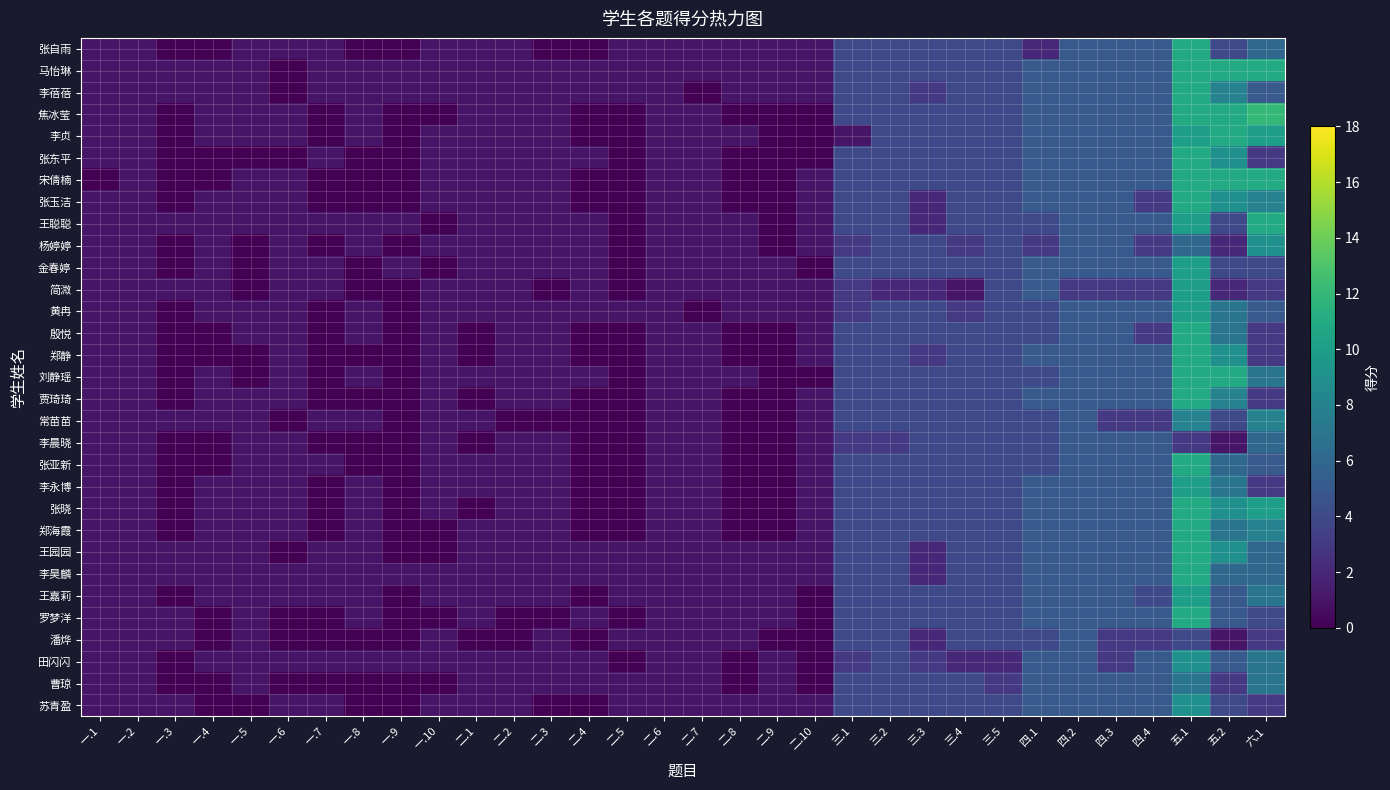

Reading left to right, transcribe all the data shown in this chart.

张自雨: 一.1=1	一.2=1	一.3=0	一.4=0	一.5=1	一.6=1	一.7=1	一.8=0	一.9=0	一.10=1	二.1=1	二.2=1	二.3=0	二.4=0	二.5=1	二.6=1	二.7=1	二.8=1	二.9=1	二.10=1	三.1=4	三.2=4	三.3=4	三.4=4	三.5=4	四.1=2	四.2=5	四.3=5	四.4=5	五.1=11	五.2=4	六.1=6
马怡琳: 一.1=1	一.2=1	一.3=1	一.4=1	一.5=1	一.6=0	一.7=1	一.8=1	一.9=1	一.10=1	二.1=1	二.2=1	二.3=1	二.4=1	二.5=1	二.6=1	二.7=1	二.8=1	二.9=1	二.10=1	三.1=4	三.2=4	三.3=4	三.4=4	三.5=4	四.1=5	四.2=5	四.3=5	四.4=5	五.1=11	五.2=11	六.1=11
李蓓蓓: 一.1=1	一.2=1	一.3=1	一.4=1	一.5=1	一.6=0	一.7=1	一.8=1	一.9=1	一.10=1	二.1=1	二.2=1	二.3=1	二.4=1	二.5=1	二.6=1	二.7=0	二.8=1	二.9=1	二.10=1	三.1=4	三.2=4	三.3=3	三.4=4	三.5=4	四.1=5	四.2=5	四.3=5	四.4=5	五.1=11	五.2=8	六.1=5
焦冰莹: 一.1=1	一.2=1	一.3=0	一.4=1	一.5=1	一.6=1	一.7=0	一.8=1	一.9=0	一.10=0	二.1=1	二.2=1	二.3=1	二.4=0	二.5=0	二.6=1	二.7=1	二.8=0	二.9=0	二.10=0	三.1=4	三.2=4	三.3=4	三.4=4	三.5=4	四.1=5	四.2=5	四.3=5	四.4=5	五.1=11	五.2=11	六.1=12
李贞: 一.1=1	一.2=1	一.3=0	一.4=1	一.5=1	一.6=1	一.7=0	一.8=1	一.9=0	一.10=1	二.1=1	二.2=1	二.3=1	二.4=0	二.5=0	二.6=1	二.7=1	二.8=1	二.9=0	二.10=0	三.1=1	三.2=4	三.3=4	三.4=4	三.5=4	四.1=5	四.2=5	四.3=5	四.4=5	五.1=10	五.2=11	六.1=10
张东平: 一.1=1	一.2=1	一.3=0	一.4=0	一.5=0	一.6=0	一.7=1	一.8=0	一.9=0	一.10=1	二.1=1	二.2=1	二.3=1	二.4=1	二.5=0	二.6=1	二.7=1	二.8=0	二.9=0	二.10=0	三.1=4	三.2=4	三.3=4	三.4=4	三.5=4	四.1=5	四.2=5	四.3=5	四.4=5	五.1=11	五.2=9	六.1=3
宋倩楠: 一.1=0	一.2=1	一.3=0	一.4=0	一.5=1	一.6=1	一.7=0	一.8=0	一.9=0	一.10=1	二.1=1	二.2=1	二.3=1	二.4=0	二.5=0	二.6=1	二.7=1	二.8=0	二.9=0	二.10=1	三.1=4	三.2=4	三.3=4	三.4=4	三.5=4	四.1=5	四.2=5	四.3=5	四.4=5	五.1=11	五.2=11	六.1=11
张玉洁: 一.1=1	一.2=1	一.3=0	一.4=1	一.5=1	一.6=1	一.7=0	一.8=0	一.9=0	一.10=1	二.1=1	二.2=1	二.3=1	二.4=0	二.5=0	二.6=1	二.7=1	二.8=0	二.9=0	二.10=1	三.1=4	三.2=4	三.3=2	三.4=4	三.5=4	四.1=5	四.2=5	四.3=5	四.4=3	五.1=11	五.2=9	六.1=8
王聪聪: 一.1=1	一.2=1	一.3=1	一.4=1	一.5=1	一.6=1	一.7=1	一.8=1	一.9=1	一.10=0	二.1=1	二.2=1	二.3=1	二.4=1	二.5=0	二.6=1	二.7=1	二.8=1	二.9=0	二.10=1	三.1=4	三.2=4	三.3=2	三.4=4	三.5=4	四.1=4	四.2=5	四.3=5	四.4=5	五.1=10	五.2=4	六.1=11
杨婷婷: 一.1=1	一.2=1	一.3=0	一.4=1	一.5=0	一.6=1	一.7=0	一.8=1	一.9=0	一.10=1	二.1=1	二.2=1	二.3=1	二.4=1	二.5=0	二.6=1	二.7=1	二.8=1	二.9=0	二.10=1	三.1=3	三.2=4	三.3=4	三.4=3	三.5=4	四.1=3	四.2=5	四.3=5	四.4=3	五.1=6	五.2=2	六.1=9
金春婷: 一.1=1	一.2=1	一.3=0	一.4=1	一.5=0	一.6=1	一.7=1	一.8=0	一.9=1	一.10=0	二.1=1	二.2=1	二.3=1	二.4=1	二.5=0	二.6=1	二.7=1	二.8=1	二.9=1	二.10=0	三.1=4	三.2=4	三.3=4	三.4=4	三.5=4	四.1=5	四.2=5	四.3=5	四.4=5	五.1=10	五.2=4	六.1=4
简溦: 一.1=1	一.2=1	一.3=1	一.4=1	一.5=0	一.6=1	一.7=1	一.8=0	一.9=0	一.10=1	二.1=1	二.2=1	二.3=0	二.4=1	二.5=0	二.6=1	二.7=1	二.8=1	二.9=1	二.10=1	三.1=3	三.2=2	三.3=2	三.4=1	三.5=4	四.1=5	四.2=3	四.3=3	四.4=3	五.1=10	五.2=2	六.1=3
黄冉: 一.1=1	一.2=1	一.3=0	一.4=1	一.5=1	一.6=1	一.7=0	一.8=1	一.9=0	一.10=1	二.1=1	二.2=1	二.3=1	二.4=1	二.5=1	二.6=1	二.7=0	二.8=1	二.9=1	二.10=1	三.1=3	三.2=4	三.3=4	三.4=3	三.5=4	四.1=4	四.2=5	四.3=5	四.4=5	五.1=10	五.2=7	六.1=5
殷悦: 一.1=1	一.2=1	一.3=0	一.4=0	一.5=1	一.6=1	一.7=0	一.8=1	一.9=0	一.10=1	二.1=0	二.2=1	二.3=1	二.4=0	二.5=0	二.6=1	二.7=1	二.8=0	二.9=0	二.10=1	三.1=4	三.2=4	三.3=4	三.4=4	三.5=4	四.1=4	四.2=5	四.3=5	四.4=3	五.1=11	五.2=7	六.1=3
郑静: 一.1=1	一.2=1	一.3=0	一.4=0	一.5=0	一.6=1	一.7=0	一.8=0	一.9=0	一.10=1	二.1=0	二.2=1	二.3=1	二.4=0	二.5=0	二.6=1	二.7=1	二.8=0	二.9=0	二.10=1	三.1=4	三.2=4	三.3=3	三.4=4	三.5=4	四.1=5	四.2=5	四.3=5	四.4=5	五.1=11	五.2=9	六.1=3
刘静瑶: 一.1=1	一.2=1	一.3=0	一.4=1	一.5=0	一.6=1	一.7=0	一.8=1	一.9=0	一.10=1	二.1=1	二.2=1	二.3=1	二.4=1	二.5=0	二.6=1	二.7=1	二.8=1	二.9=0	二.10=0	三.1=4	三.2=4	三.3=4	三.4=4	三.5=4	四.1=4	四.2=5	四.3=5	四.4=5	五.1=11	五.2=11	六.1=7
贾琦琦: 一.1=1	一.2=1	一.3=0	一.4=1	一.5=1	一.6=1	一.7=0	一.8=0	一.9=0	一.10=1	二.1=0	二.2=1	二.3=1	二.4=0	二.5=0	二.6=1	二.7=1	二.8=0	二.9=0	二.10=1	三.1=4	三.2=4	三.3=4	三.4=4	三.5=4	四.1=5	四.2=5	四.3=5	四.4=5	五.1=11	五.2=8	六.1=3
常苗苗: 一.1=1	一.2=1	一.3=1	一.4=1	一.5=1	一.6=0	一.7=1	一.8=1	一.9=0	一.10=1	二.1=1	二.2=0	二.3=0	二.4=0	二.5=0	二.6=1	二.7=1	二.8=0	二.9=0	二.10=1	三.1=4	三.2=4	三.3=4	三.4=4	三.5=4	四.1=4	四.2=5	四.3=3	四.4=3	五.1=8	五.2=4	六.1=8
李晨晓: 一.1=1	一.2=1	一.3=0	一.4=0	一.5=1	一.6=1	一.7=0	一.8=0	一.9=0	一.10=1	二.1=0	二.2=1	二.3=1	二.4=0	二.5=0	二.6=1	二.7=1	二.8=0	二.9=0	二.10=1	三.1=3	三.2=3	三.3=4	三.4=4	三.5=4	四.1=4	四.2=5	四.3=5	四.4=5	五.1=3	五.2=1	六.1=6
张亚新: 一.1=1	一.2=1	一.3=0	一.4=0	一.5=1	一.6=1	一.7=1	一.8=0	一.9=0	一.10=1	二.1=1	二.2=1	二.3=1	二.4=0	二.5=0	二.6=1	二.7=1	二.8=0	二.9=0	二.10=1	三.1=4	三.2=4	三.3=4	三.4=4	三.5=4	四.1=4	四.2=5	四.3=5	四.4=5	五.1=11	五.2=6	六.1=5
李永博: 一.1=1	一.2=1	一.3=0	一.4=1	一.5=1	一.6=1	一.7=0	一.8=1	一.9=0	一.10=1	二.1=1	二.2=1	二.3=1	二.4=0	二.5=0	二.6=1	二.7=1	二.8=0	二.9=0	二.10=1	三.1=4	三.2=4	三.3=4	三.4=4	三.5=4	四.1=5	四.2=5	四.3=5	四.4=5	五.1=10	五.2=7	六.1=3
张晓: 一.1=1	一.2=1	一.3=0	一.4=1	一.5=1	一.6=1	一.7=0	一.8=1	一.9=0	一.10=1	二.1=0	二.2=1	二.3=1	二.4=0	二.5=0	二.6=1	二.7=1	二.8=0	二.9=0	二.10=1	三.1=4	三.2=4	三.3=4	三.4=4	三.5=4	四.1=5	四.2=5	四.3=5	四.4=5	五.1=11	五.2=9	六.1=10
郑海霞: 一.1=1	一.2=1	一.3=0	一.4=1	一.5=1	一.6=1	一.7=0	一.8=1	一.9=0	一.10=0	二.1=1	二.2=1	二.3=1	二.4=0	二.5=0	二.6=1	二.7=1	二.8=0	二.9=0	二.10=1	三.1=4	三.2=4	三.3=4	三.4=4	三.5=4	四.1=5	四.2=5	四.3=5	四.4=5	五.1=11	五.2=7	六.1=8
王园园: 一.1=1	一.2=1	一.3=1	一.4=1	一.5=1	一.6=0	一.7=1	一.8=1	一.9=0	一.10=0	二.1=1	二.2=1	二.3=1	二.4=1	二.5=1	二.6=1	二.7=1	二.8=1	二.9=1	二.10=1	三.1=4	三.2=4	三.3=2	三.4=4	三.5=4	四.1=5	四.2=5	四.3=5	四.4=5	五.1=11	五.2=9	六.1=6
李昊麟: 一.1=1	一.2=1	一.3=1	一.4=1	一.5=1	一.6=1	一.7=1	一.8=1	一.9=1	一.10=1	二.1=1	二.2=1	二.3=1	二.4=1	二.5=1	二.6=1	二.7=1	二.8=1	二.9=1	二.10=1	三.1=4	三.2=4	三.3=2	三.4=4	三.5=4	四.1=5	四.2=5	四.3=5	四.4=5	五.1=11	五.2=6	六.1=6
王嘉莉: 一.1=1	一.2=1	一.3=0	一.4=1	一.5=1	一.6=1	一.7=1	一.8=1	一.9=0	一.10=1	二.1=1	二.2=1	二.3=1	二.4=0	二.5=1	二.6=1	二.7=1	二.8=1	二.9=1	二.10=0	三.1=4	三.2=4	三.3=4	三.4=4	三.5=4	四.1=5	四.2=5	四.3=5	四.4=4	五.1=10	五.2=5	六.1=7
罗梦洋: 一.1=1	一.2=1	一.3=1	一.4=0	一.5=1	一.6=0	一.7=0	一.8=1	一.9=0	一.10=0	二.1=1	二.2=0	二.3=0	二.4=1	二.5=0	二.6=1	二.7=1	二.8=1	二.9=1	二.10=0	三.1=4	三.2=4	三.3=4	三.4=4	三.5=4	四.1=5	四.2=5	四.3=5	四.4=5	五.1=11	五.2=5	六.1=4
潘烨: 一.1=1	一.2=1	一.3=1	一.4=0	一.5=1	一.6=0	一.7=0	一.8=0	一.9=0	一.10=1	二.1=0	二.2=0	二.3=1	二.4=0	二.5=1	二.6=1	二.7=1	二.8=1	二.9=0	二.10=0	三.1=4	三.2=4	三.3=2	三.4=4	三.5=4	四.1=4	四.2=5	四.3=3	四.4=3	五.1=4	五.2=1	六.1=3
田闪闪: 一.1=1	一.2=1	一.3=0	一.4=1	一.5=1	一.6=1	一.7=1	一.8=1	一.9=1	一.10=1	二.1=1	二.2=1	二.3=1	二.4=1	二.5=0	二.6=1	二.7=1	二.8=0	二.9=1	二.10=0	三.1=3	三.2=4	三.3=3	三.4=2	三.5=2	四.1=5	四.2=5	四.3=3	四.4=5	五.1=9	五.2=5	六.1=7
曹琼: 一.1=1	一.2=1	一.3=0	一.4=0	一.5=1	一.6=0	一.7=0	一.8=0	一.9=0	一.10=0	二.1=1	二.2=1	二.3=1	二.4=1	二.5=1	二.6=1	二.7=1	二.8=0	二.9=1	二.10=0	三.1=4	三.2=4	三.3=4	三.4=4	三.5=3	四.1=5	四.2=5	四.3=5	四.4=5	五.1=7	五.2=3	六.1=7
苏青盈: 一.1=1	一.2=1	一.3=1	一.4=0	一.5=0	一.6=1	一.7=1	一.8=0	一.9=0	一.10=1	二.1=1	二.2=1	二.3=0	二.4=0	二.5=1	二.6=1	二.7=1	二.8=1	二.9=1	二.10=1	三.1=4	三.2=4	三.3=4	三.4=4	三.5=4	四.1=5	四.2=5	四.3=5	四.4=5	五.1=9	五.2=4	六.1=3